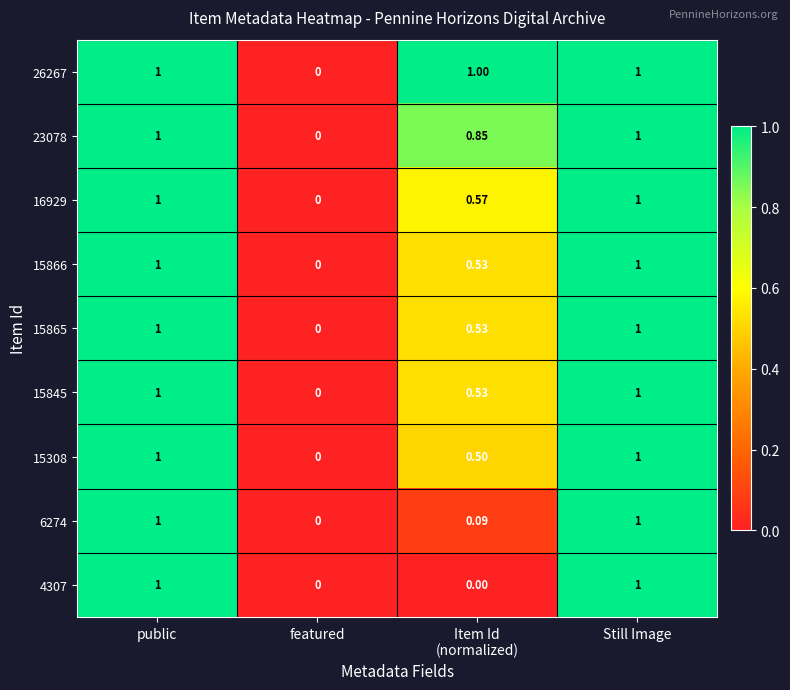

Where is 15866 nearest to the value 0?

featured